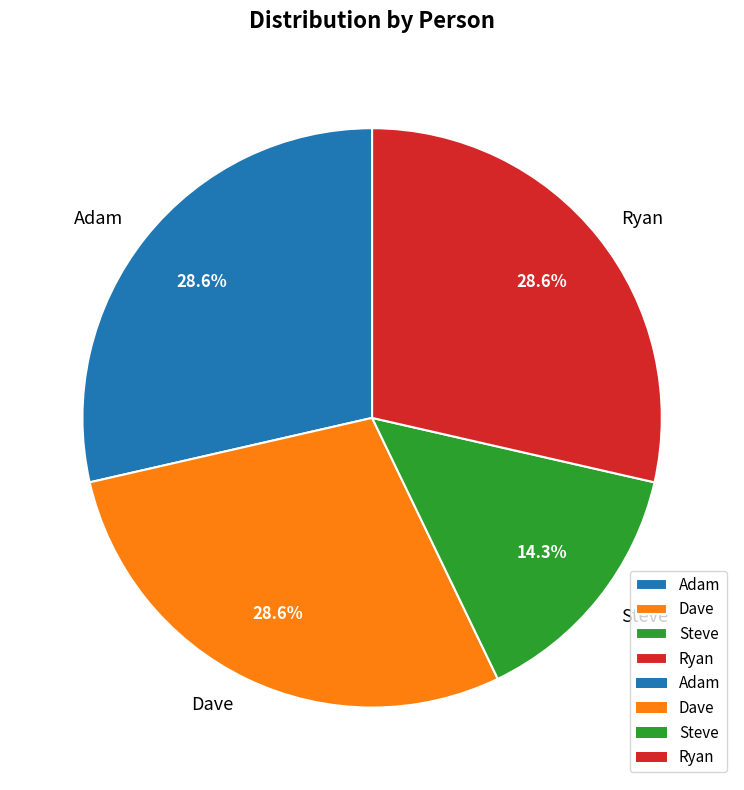

Is it true that Dave is 39% of the pie?

False